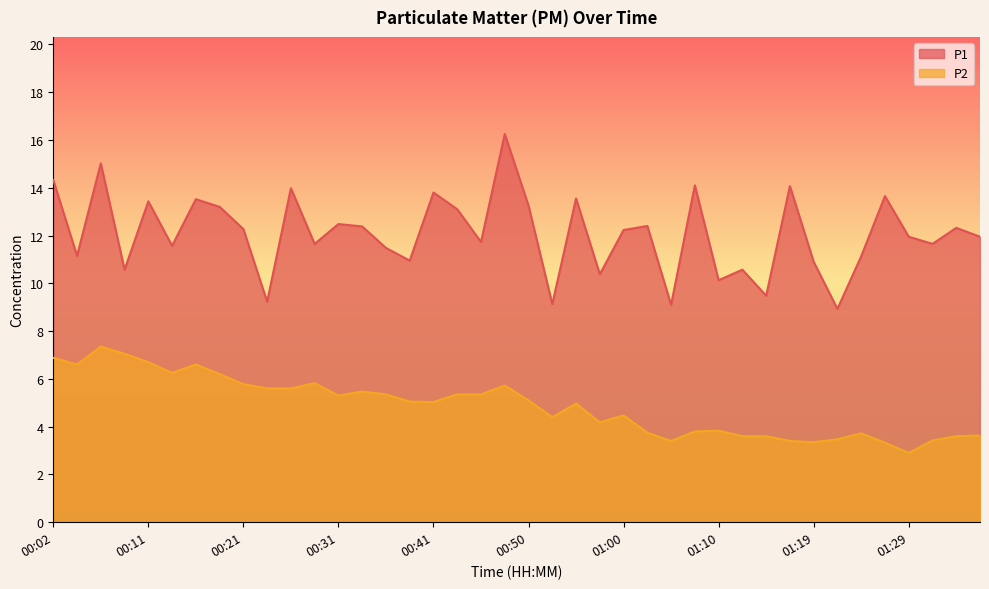

Rank the series by their average value, from lowest to highest.

P2, P1